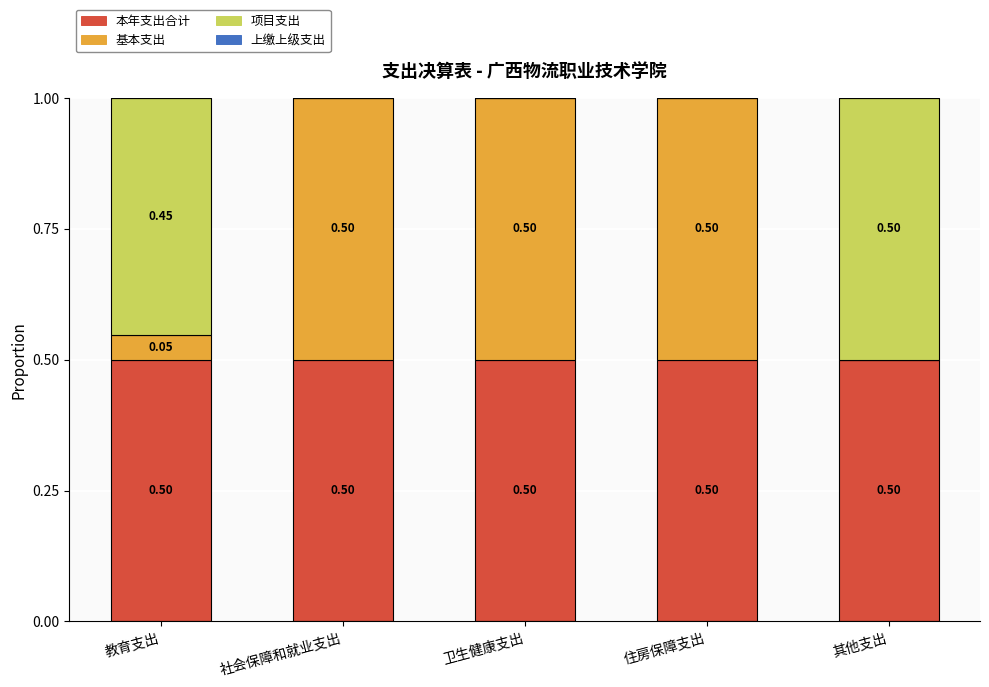

What is the total value across all series at 社会保障和就业支出?

1.0